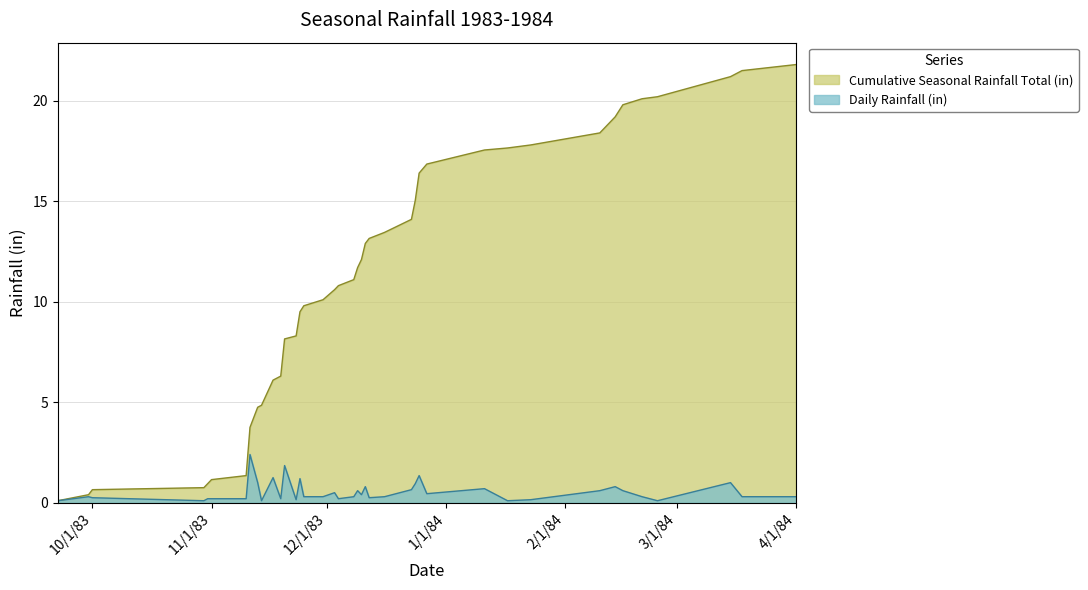

In Daily Rainfall (in), how many points are higher than both neighbors (excluding endpoints)?

12